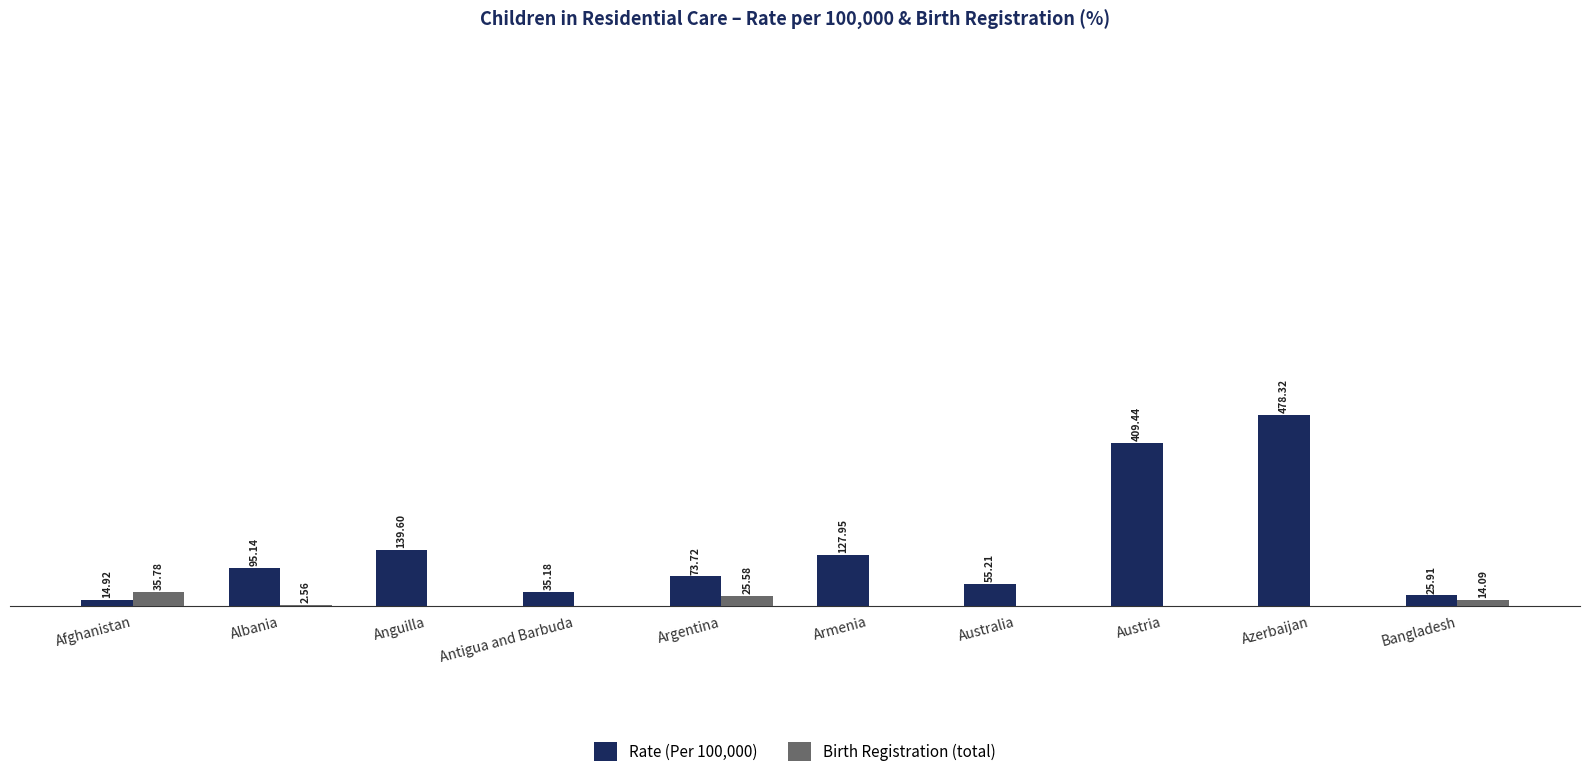

Which label corresponds to the largest value in the chart?

Azerbaijan